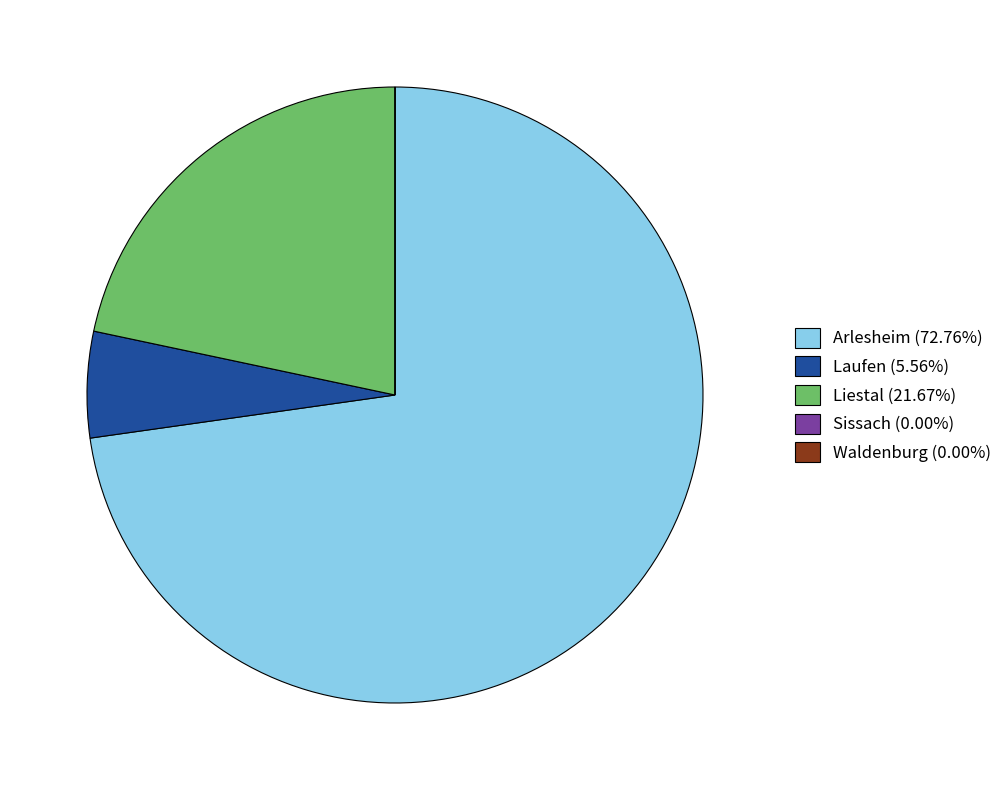

What is the ratio of the value at Arlesheim (72.76%) to the value at Liestal (21.67%)?

3.4